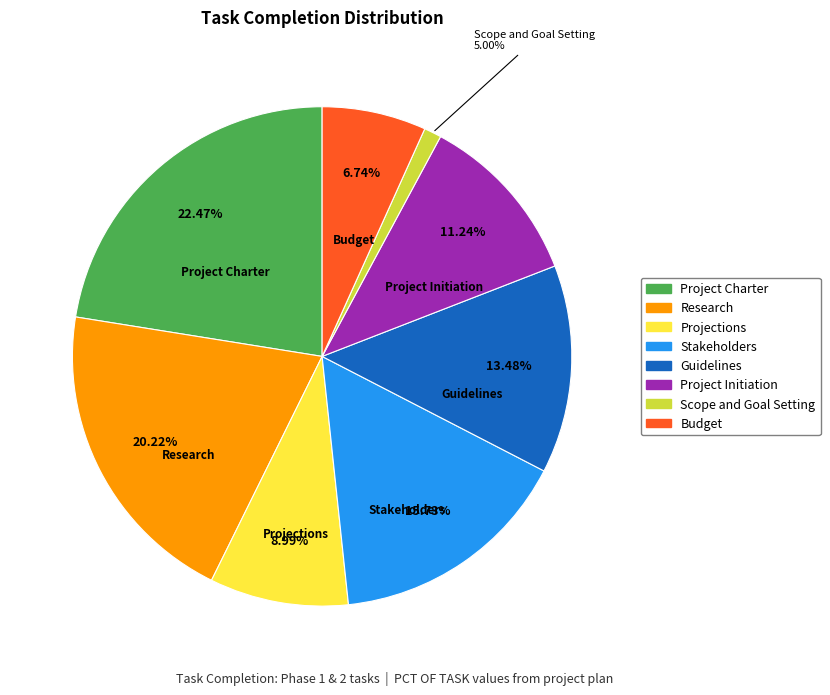

Does any single category account for the majority?

No